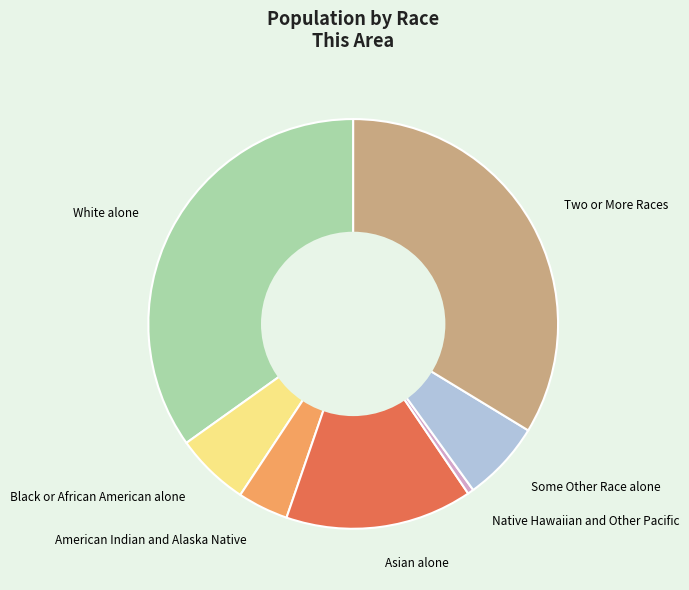

Which category has the biggest portion of the pie?

White alone